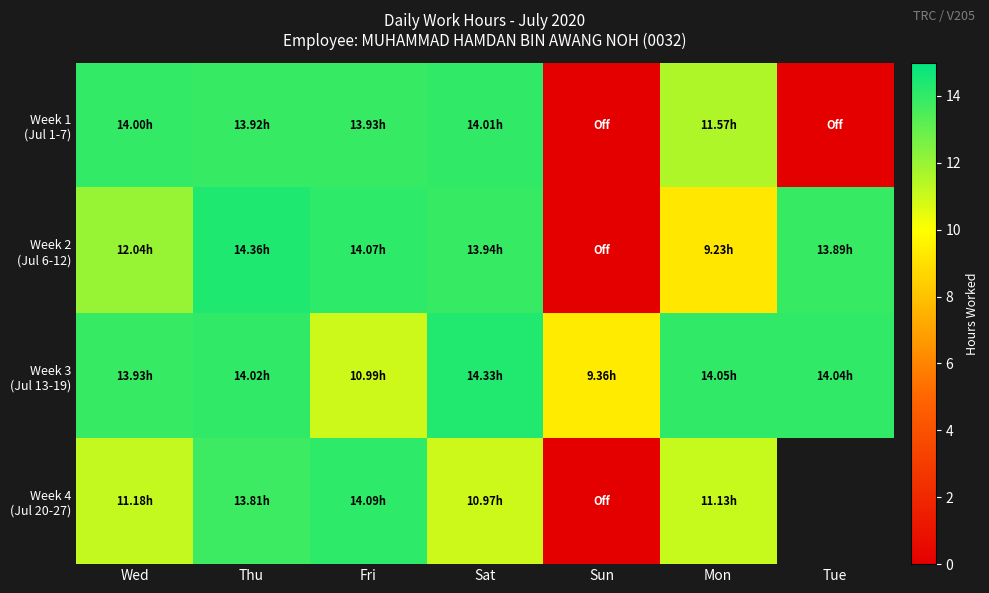

Which label corresponds to the smallest value in the chart?

Sun